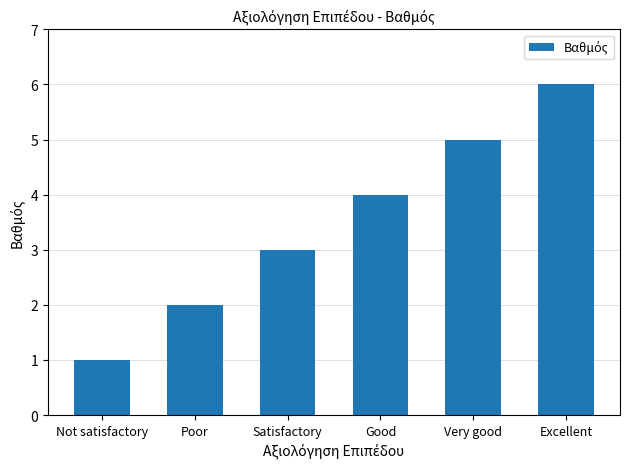

Reading left to right, transcribe all the data shown in this chart.

1	2	3	4	5	6